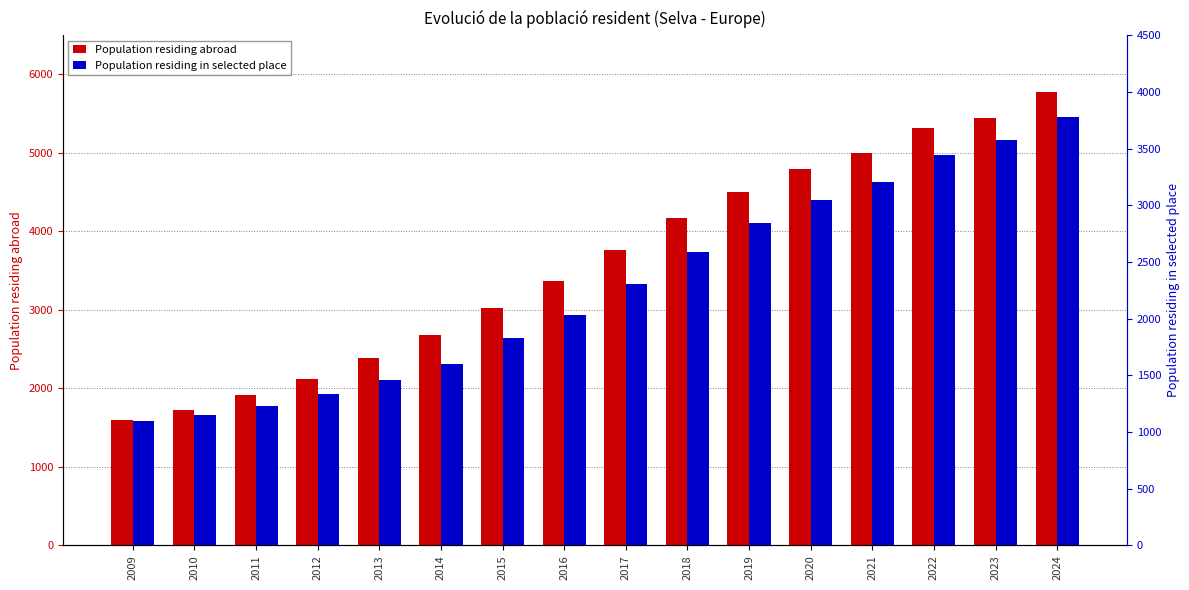

Reading left to right, what are all the values shown in this chart?

Population residing abroad: 2009=1595	2010=1721	2011=1913	2012=2119	2013=2383	2014=2682	2015=3027	2016=3371	2017=3757	2018=4170	2019=4498	2020=4791	2021=5004	2022=5313	2023=5444	2024=5780
Population residing in selected place: 2009=1093	2010=1151	2011=1230	2012=1336	2013=1458	2014=1600	2015=1825	2016=2036	2017=2304	2018=2587	2019=2845	2020=3042	2021=3205	2022=3445	2023=3578	2024=3781